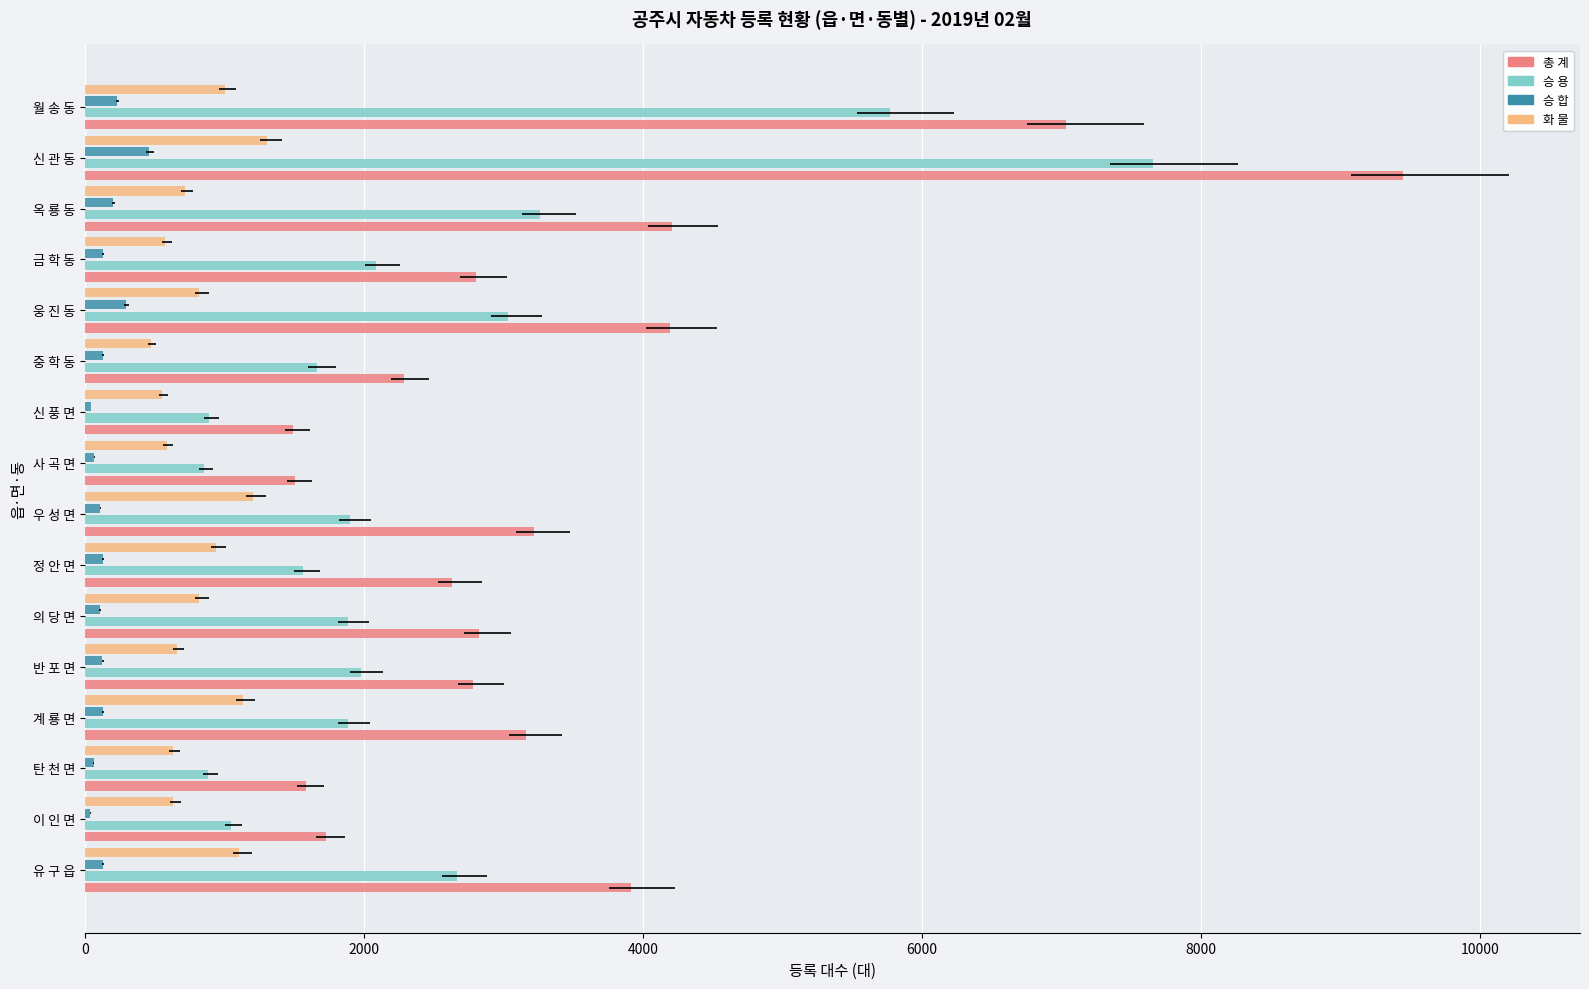

Rank the series by their average value, from lowest to highest.

승 합, 화 물, 승 용, 총 계